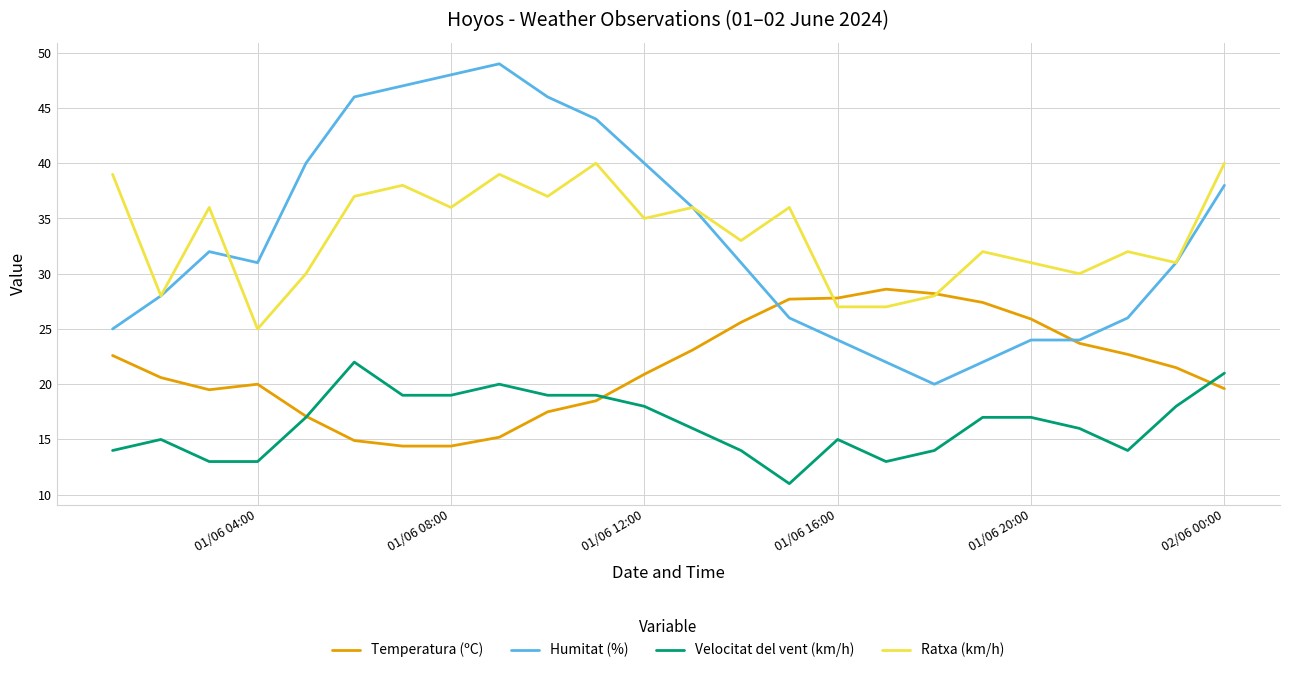

Which has a higher value, 02/06 00:00 or 15?

02/06 00:00